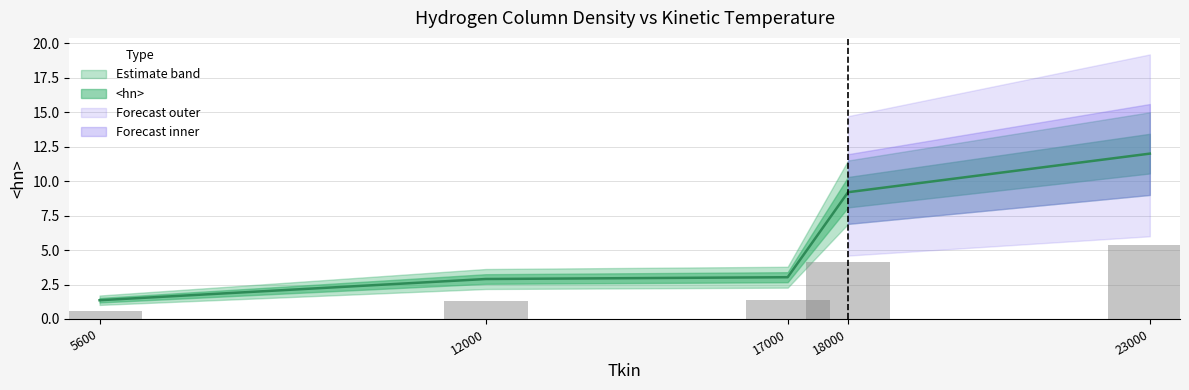

The value at 23000 is 5.4. True or false?

True